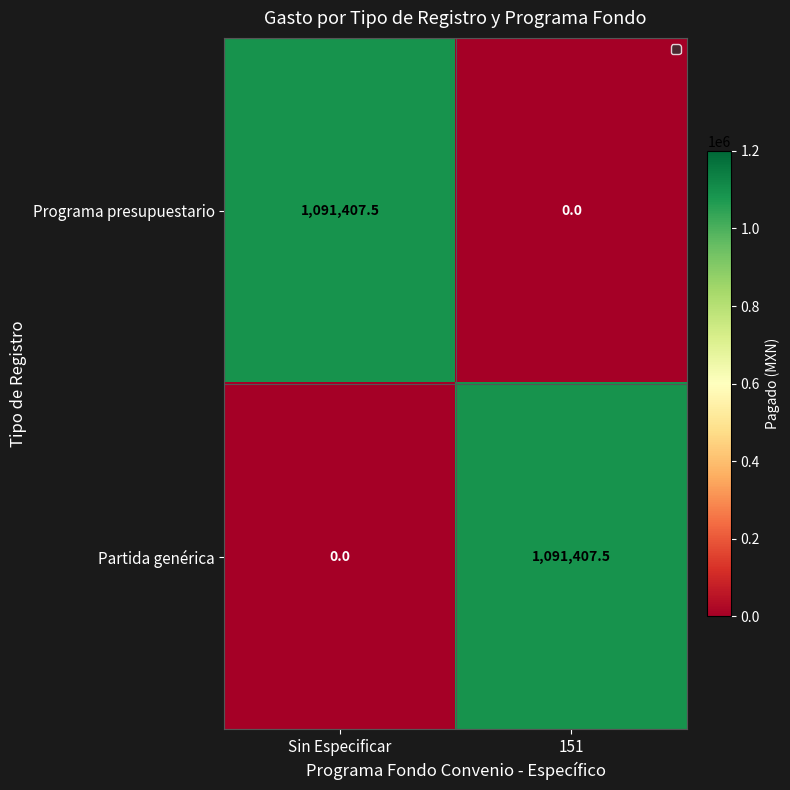

What is the difference between the Partida genérica values at Sin Especificar and 151?

1091407.5